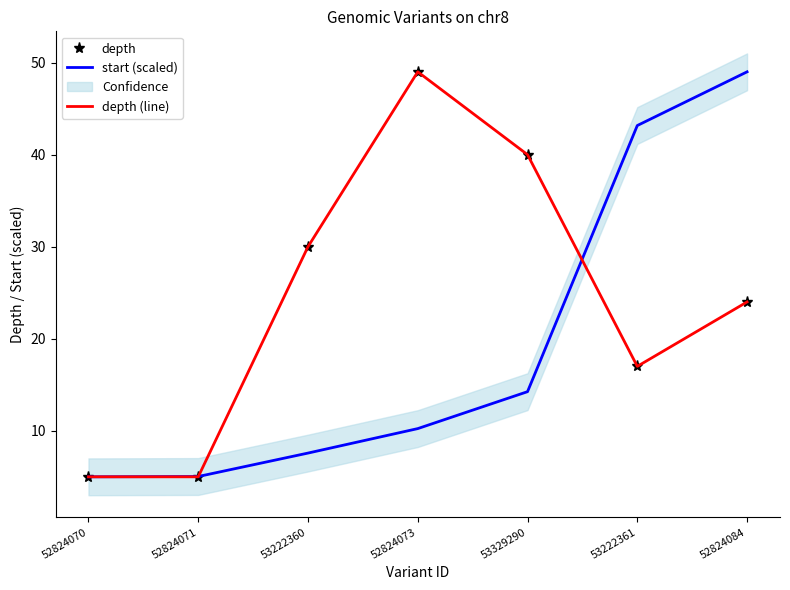

What is the difference between the highest and lowest values at 53329290?

25.7